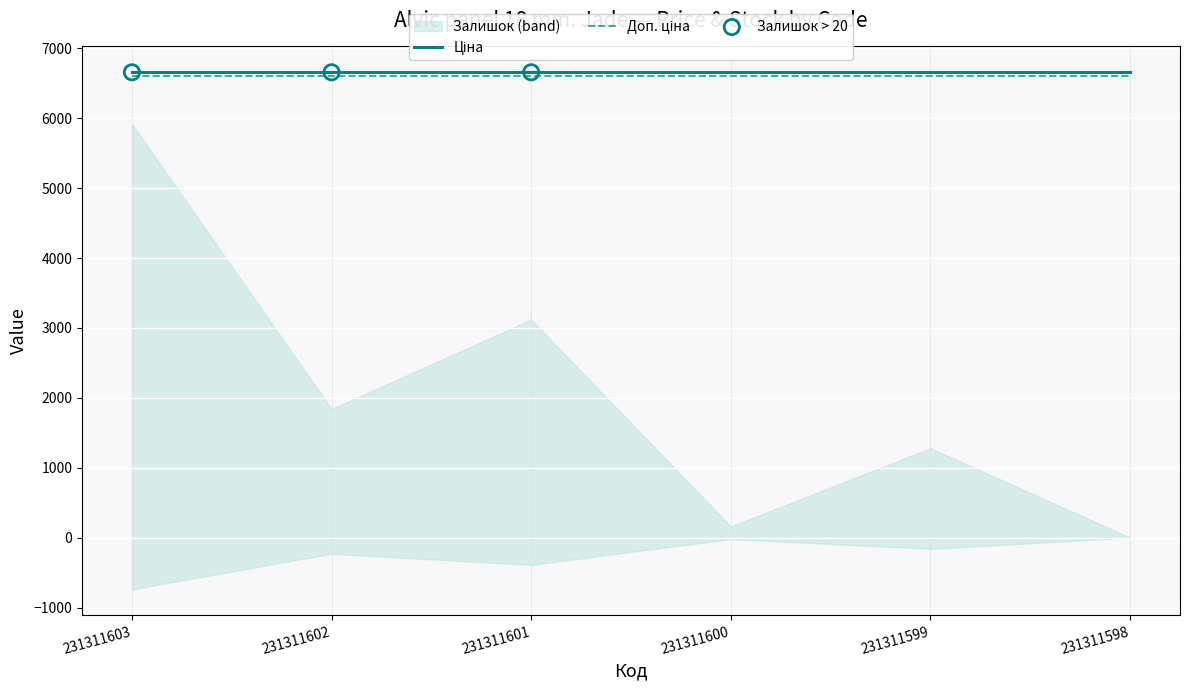

Which series has the widest spread of Y values?

Ціна